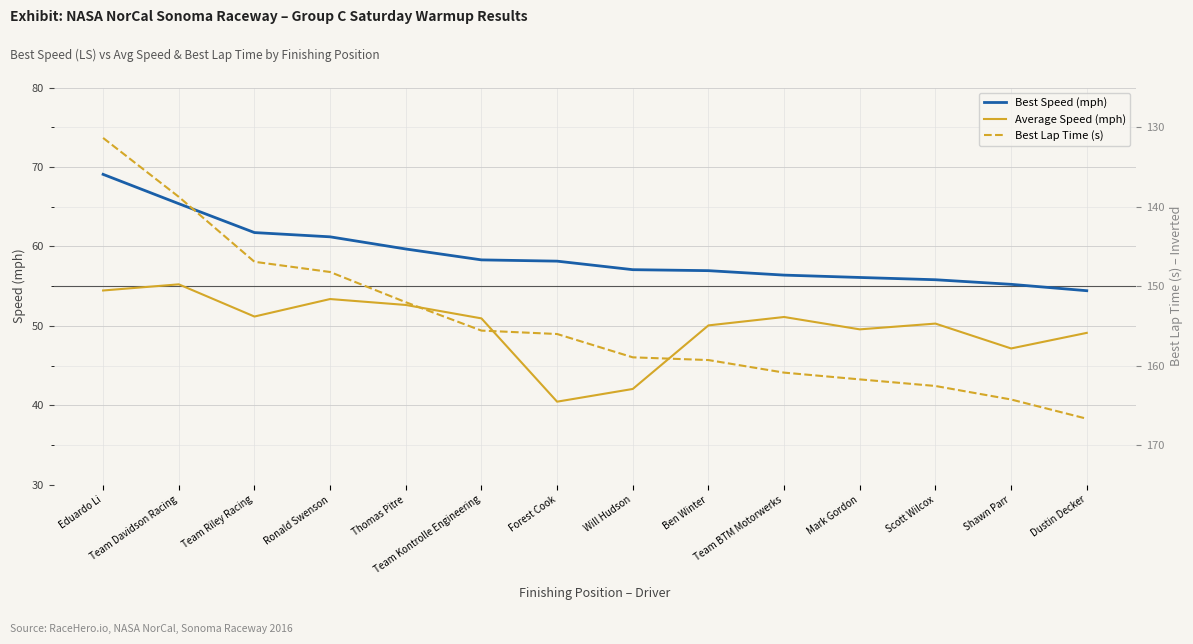

How many values in the Average Speed (mph) series are below 50?

5